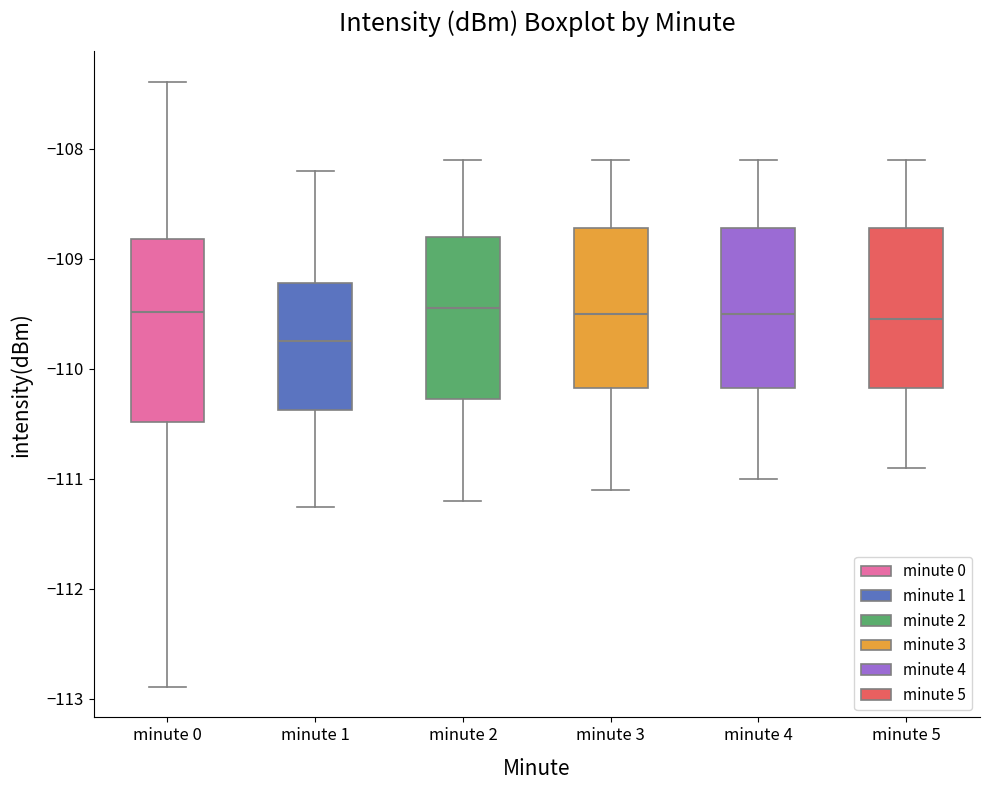

Comparing the boxes themselves (not the whiskers), which one is the tallest?

minute 0